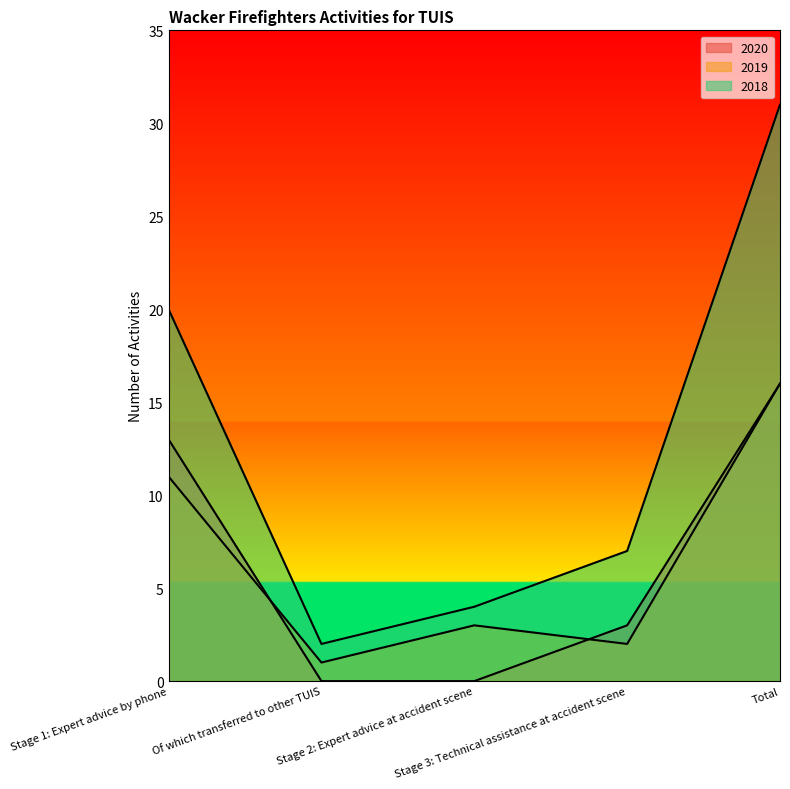

Between Stage 2: Expert advice at accident scene and Total, which series saw the biggest shift?

2018